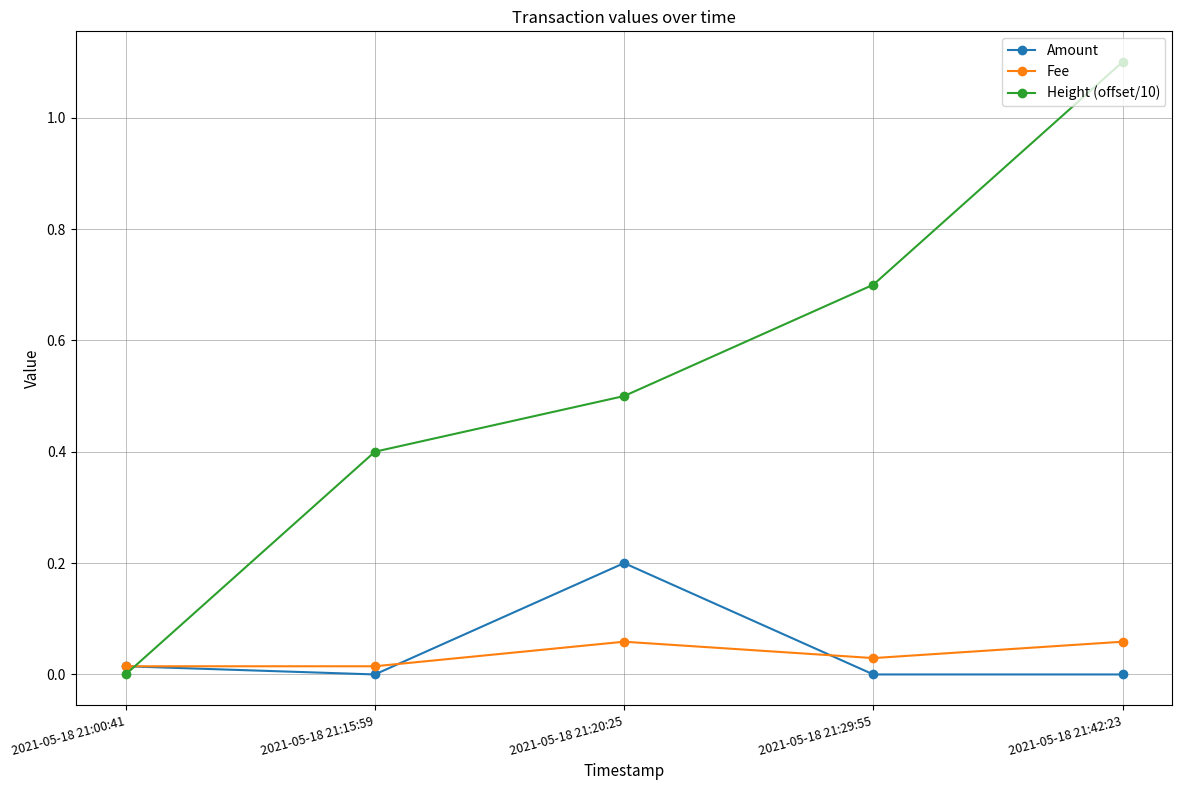

The value of Amount at 2021-05-18 21:42:23 is 0.0. True or false?

True